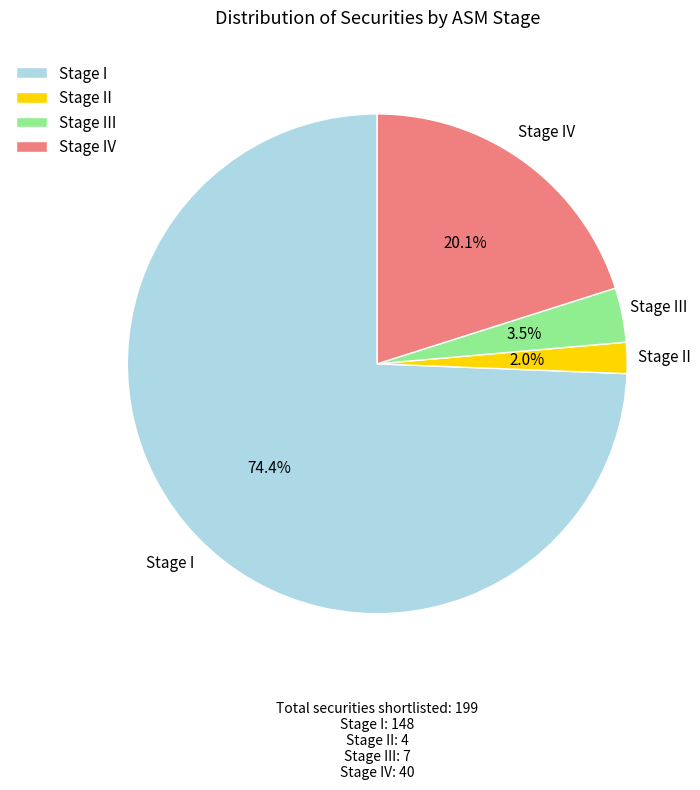

Is Stage IV the majority of the pie?

No